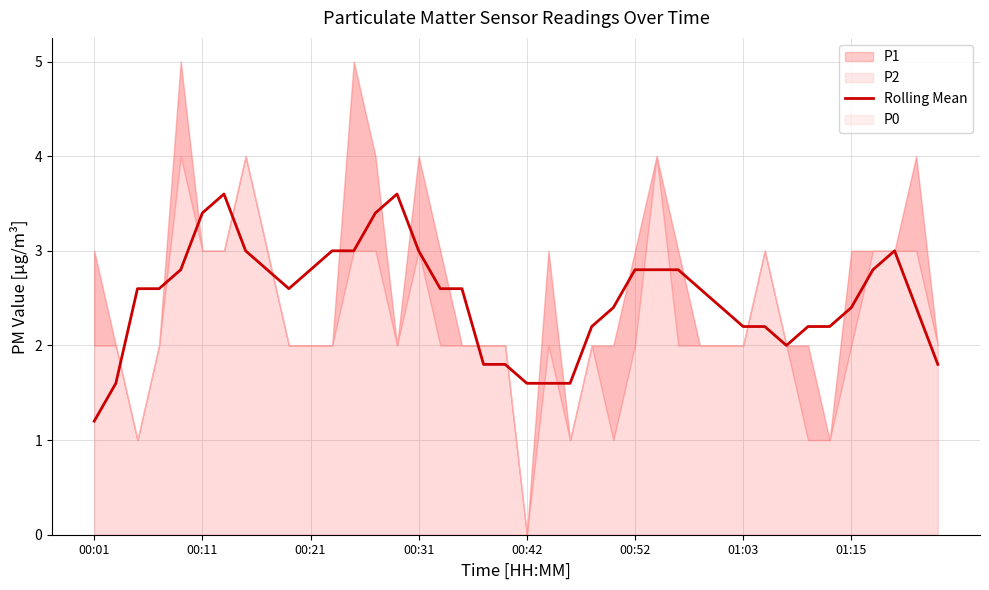

At which label does Rolling Mean reach its minimum?

00:01